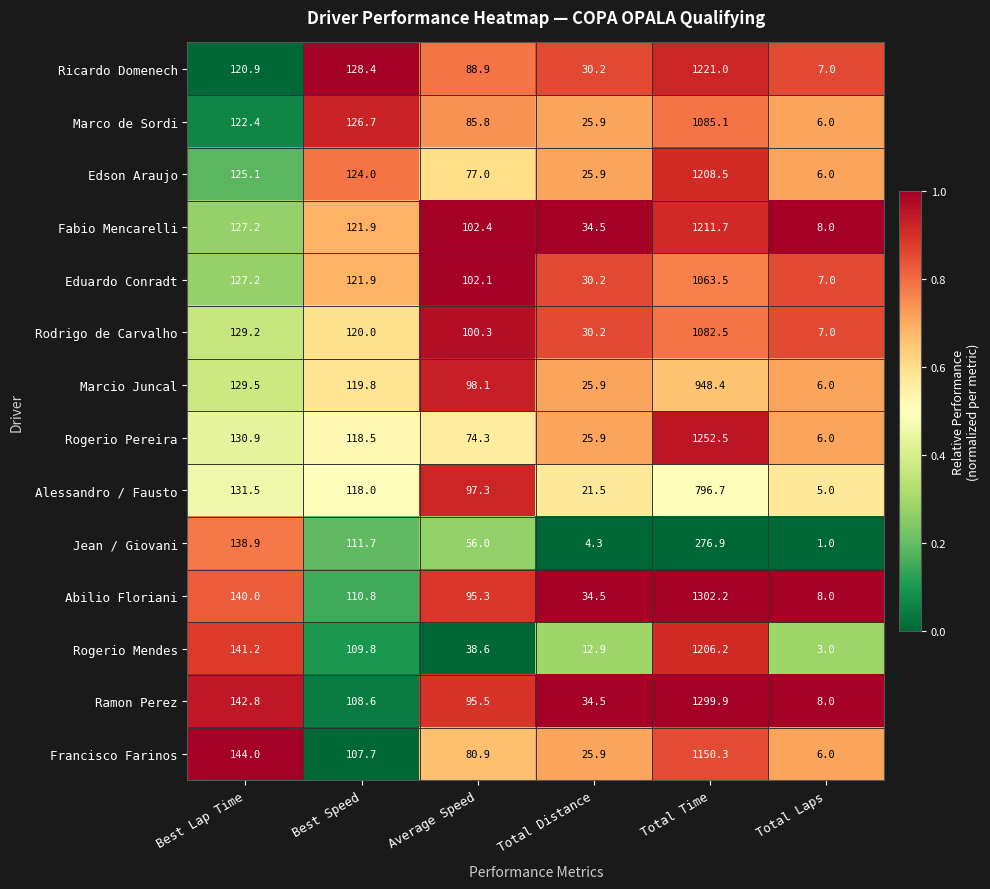

True or false: Rogerio Mendes has a value of 1206.2 at Total Time.

True